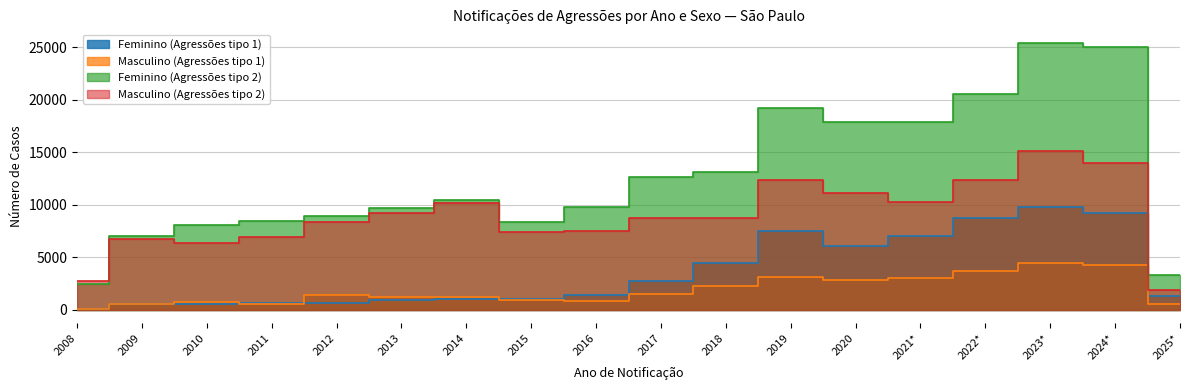

What is the lowest value of the Masculino (Agressões tipo 1) series?

108